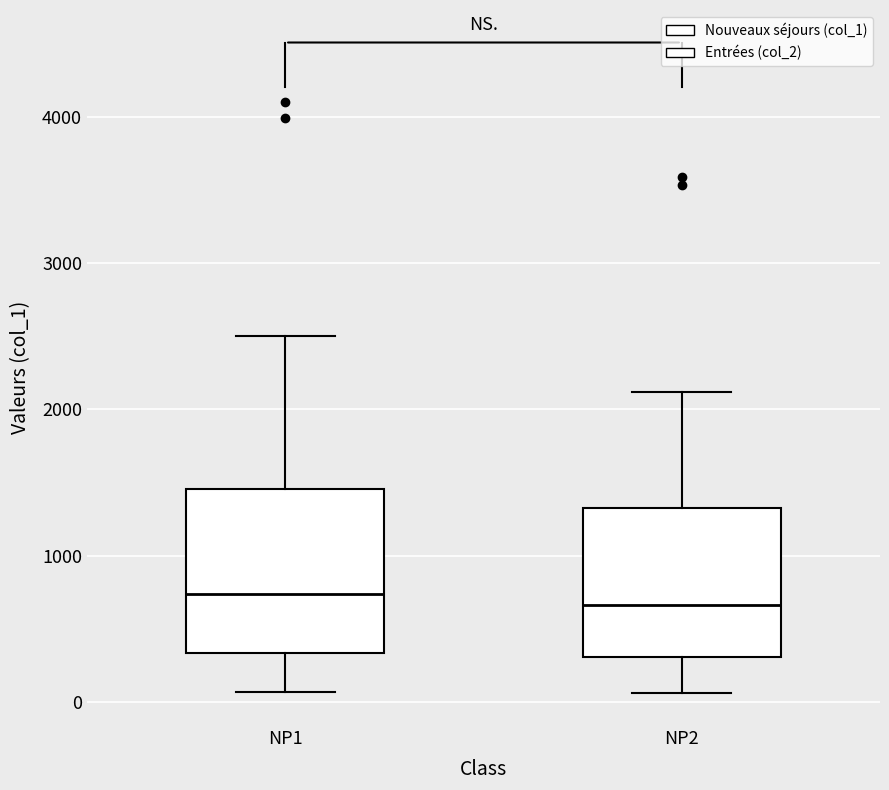

Where does the upper whisker of the box for NP1 end on the y-axis? The values are not printed on the chart, so give them approximately, as read against the axis.

2500